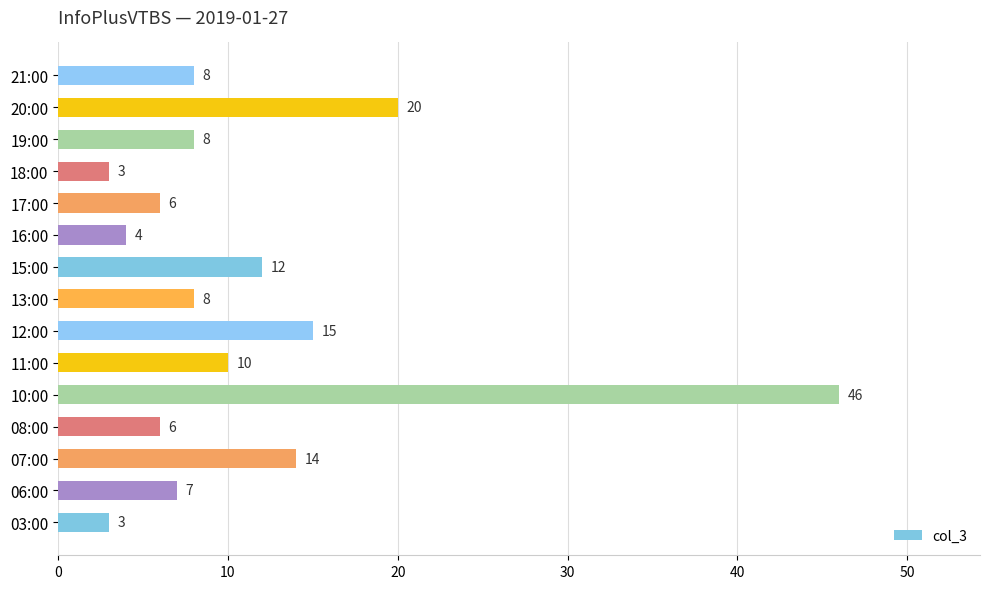

Read the value at 17:00.

6